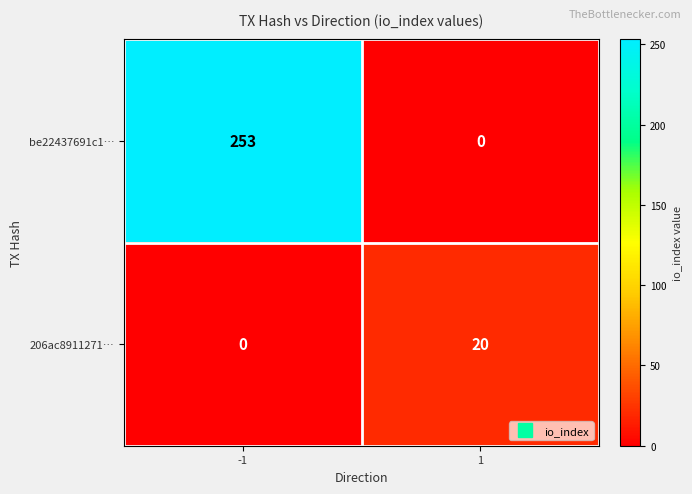

Between -1 and 1, which series saw the biggest shift?

be22437691c1…